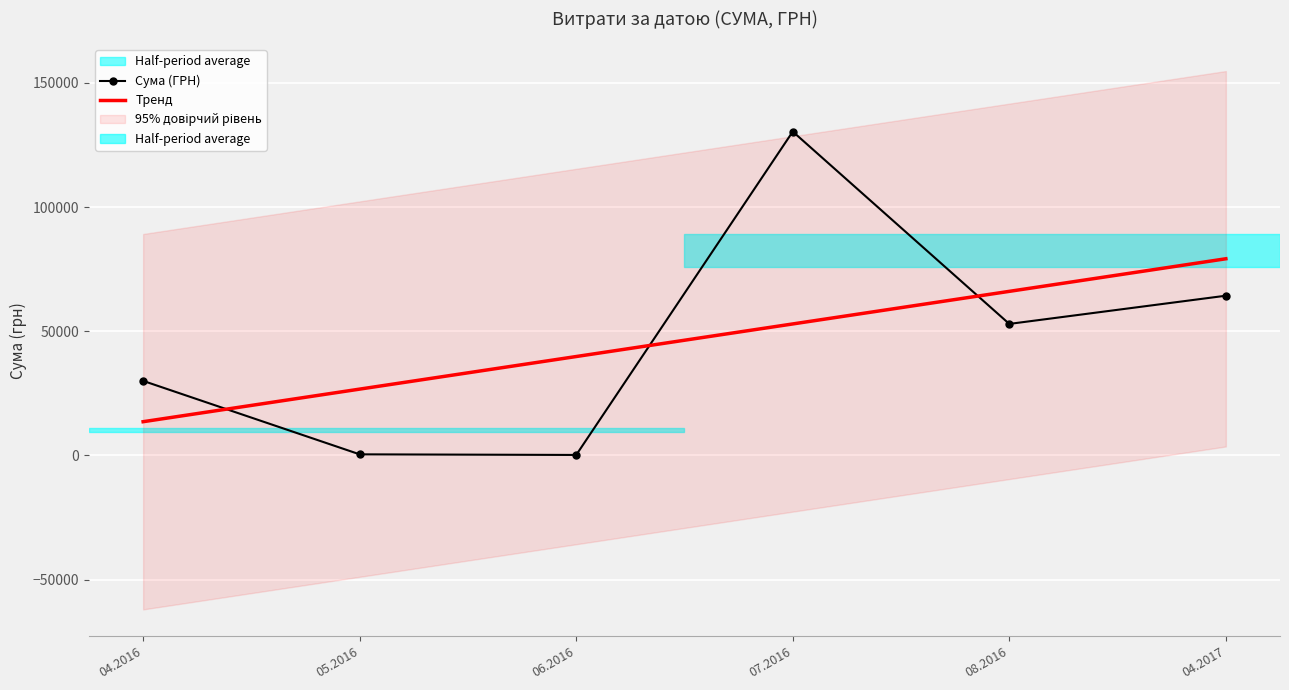

What is the smallest value displayed?

176.0